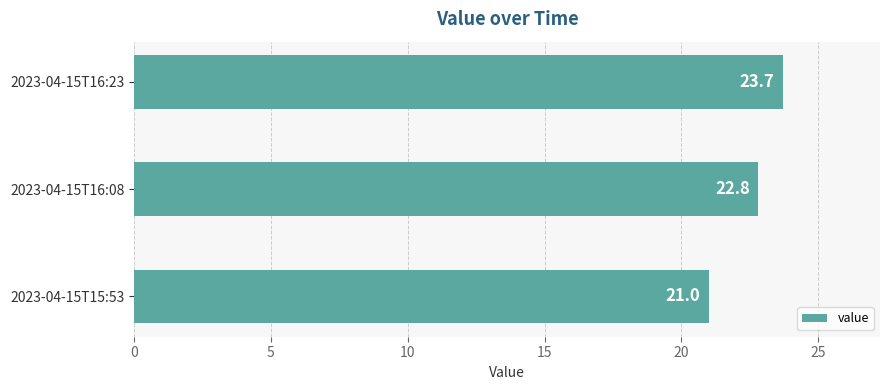

Reading bottom to top, list all the values displayed in this chart.

21.0	22.8	23.7